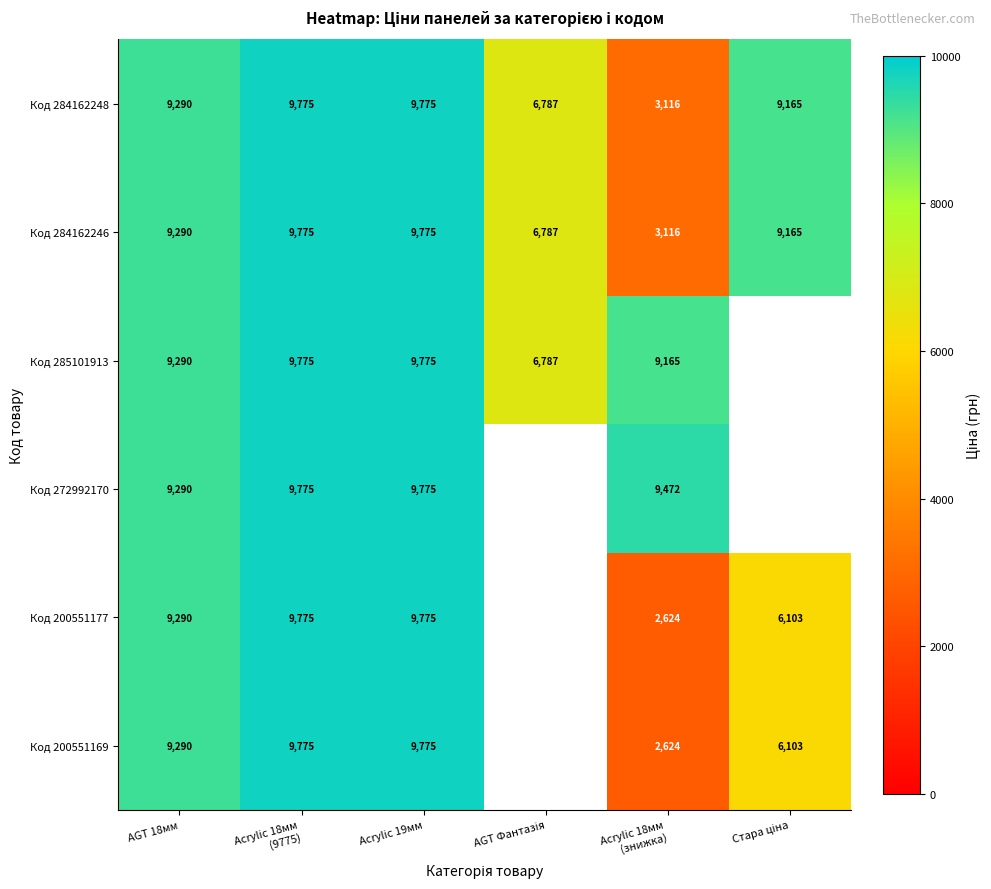

At how many categories does at least one series exceed 71?

6